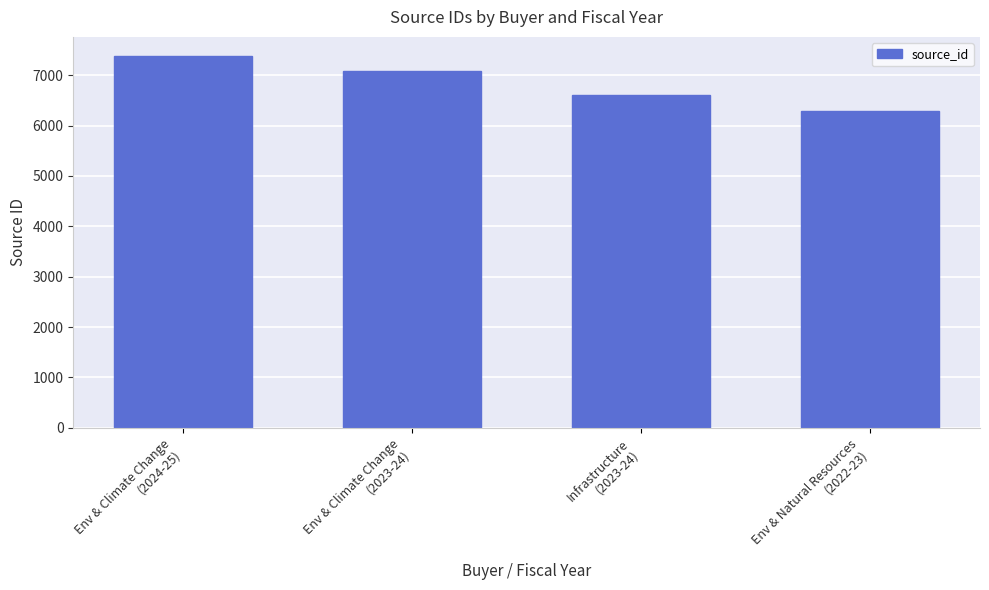

Which has a higher value, Env & Climate Change
(2024-25) or Infrastructure
(2023-24)?

Env & Climate Change
(2024-25)